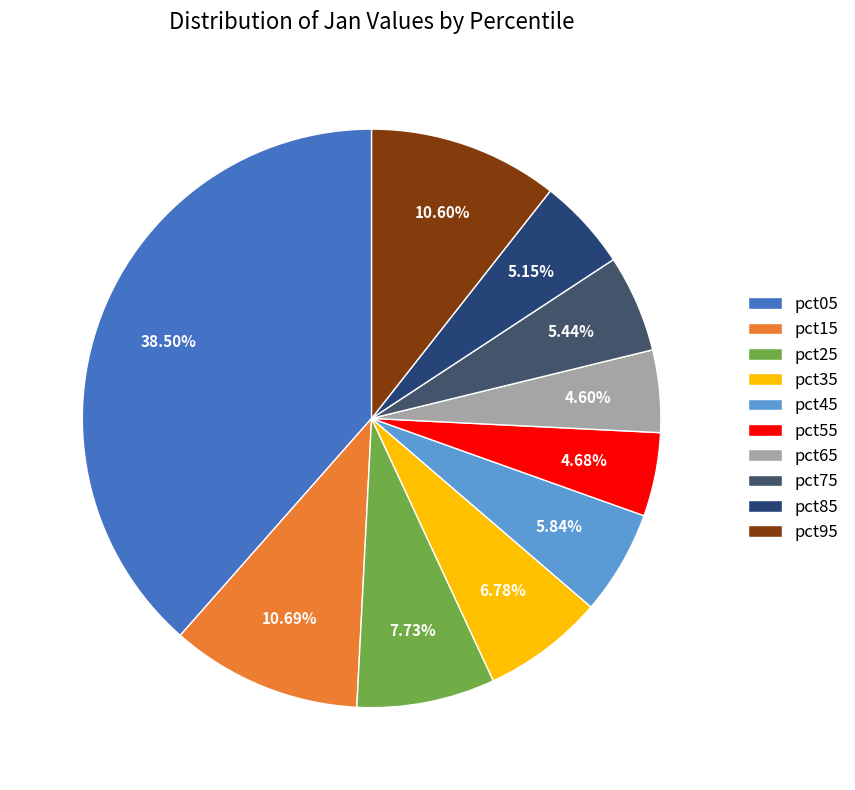

Count the number of slices in the pie.

10